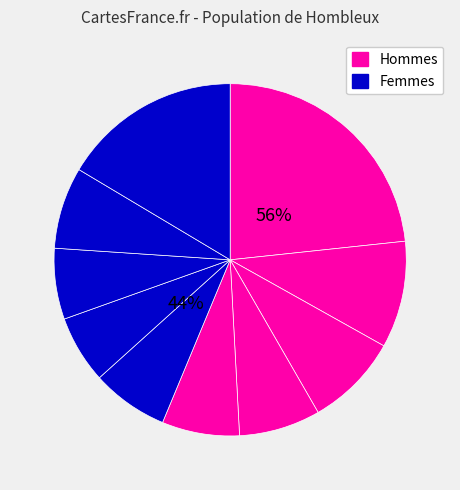

The pct95 slice represents 8% of the pie. True or false?

False